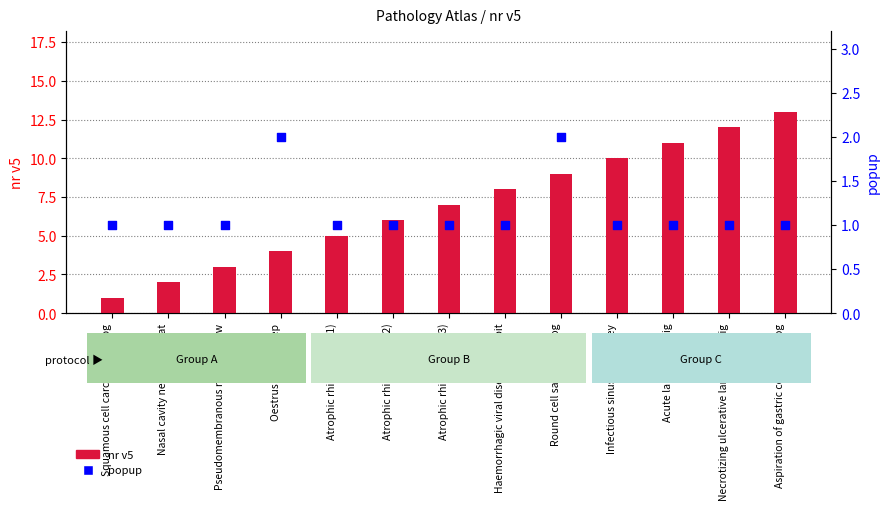

Which series has the widest spread of Y values?

nr v5